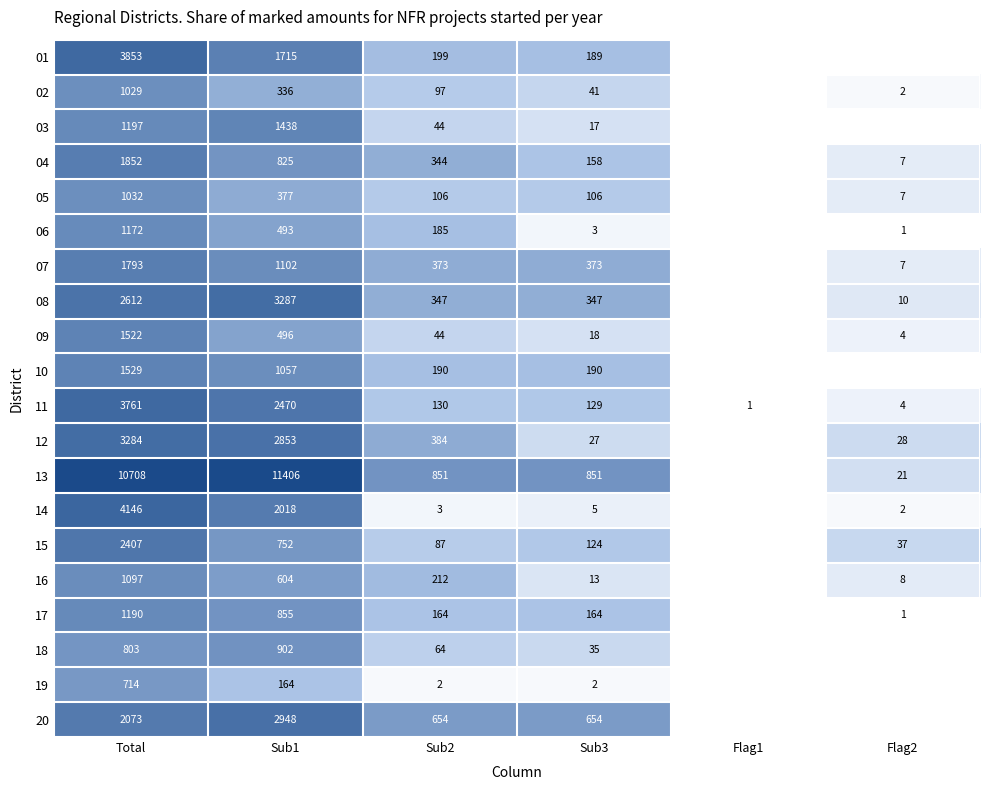

At how many categories does at least one series exceed 7?

2